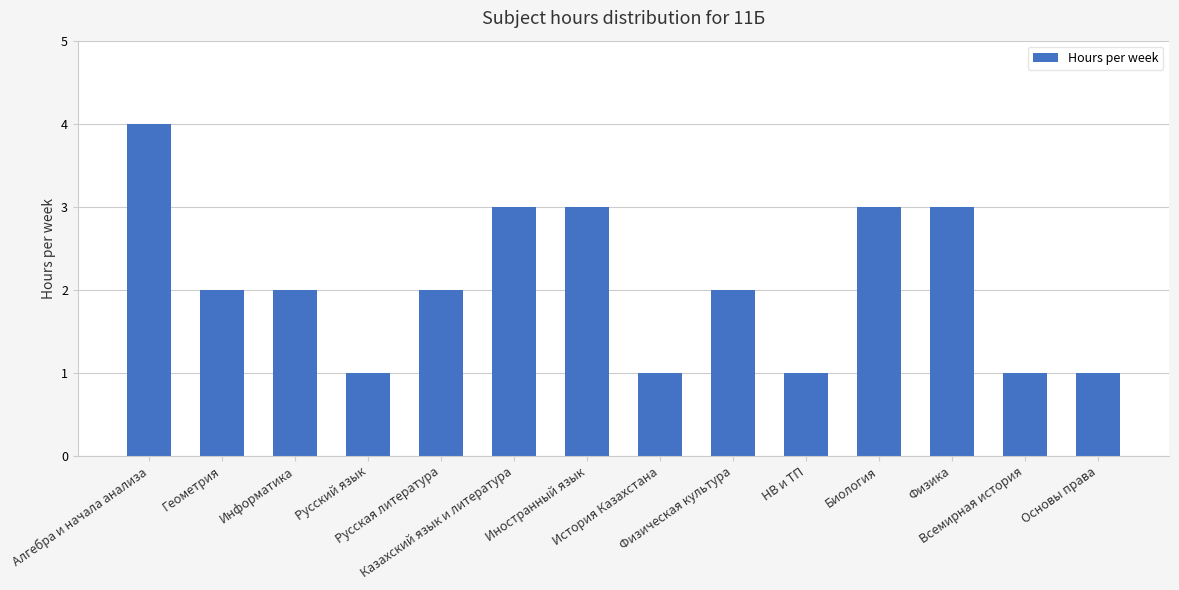

Which has a higher value, Всемирная история or Биология?

Биология